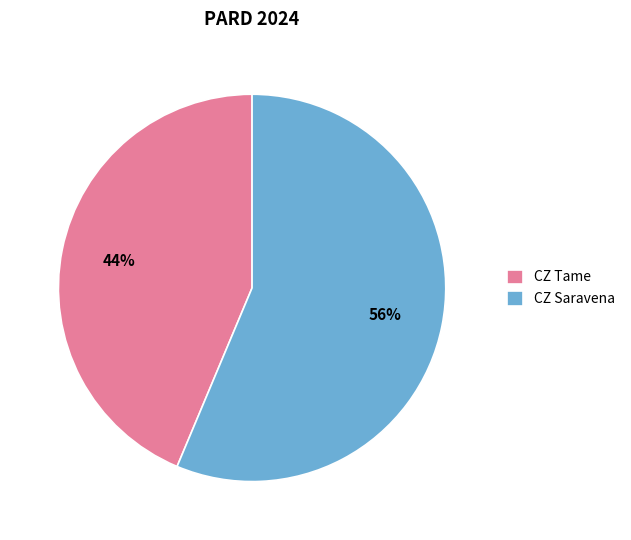

Rank the categories by value from highest to lowest.

CZ Saravena, CZ Tame